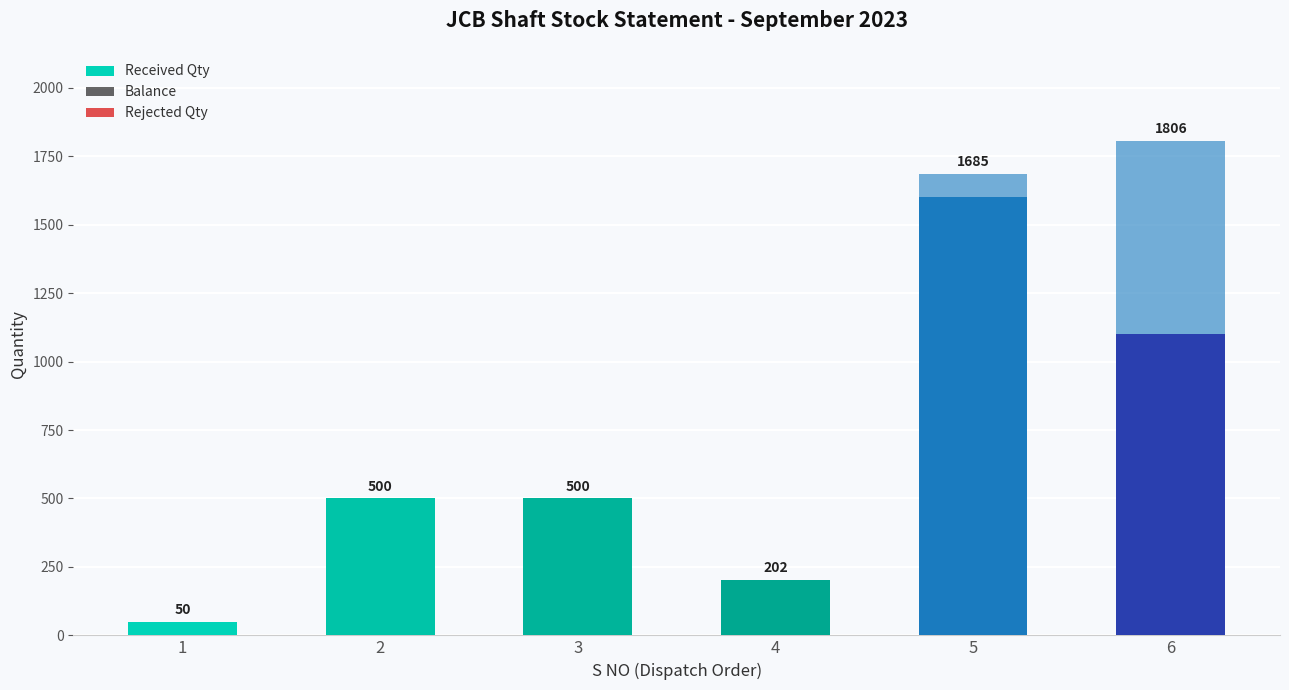

Does the chart contain stacked bars?

Yes